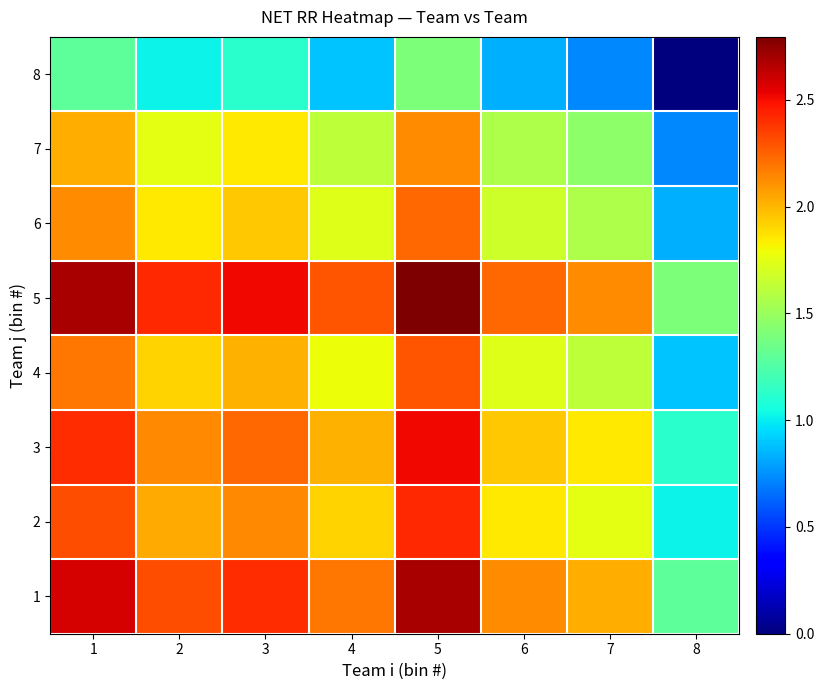

Reading left to right, extract all data points from this chart.

1: 1=2.6	2=2.3	3=2.4	4=2.2	5=2.7	6=2.1	7=2.0	8=1.3
2: 1=2.3	2=2.0	3=2.1	4=1.9	5=2.4	6=1.9	7=1.7	8=1.0
3: 1=2.4	2=2.1	3=2.2	4=2.0	5=2.5	6=2.0	7=1.8	8=1.1
4: 1=2.2	2=1.9	3=2.0	4=1.8	5=2.3	6=1.7	7=1.6	8=0.9
5: 1=2.7	2=2.4	3=2.5	4=2.3	5=2.8	6=2.2	7=2.1	8=1.4
6: 1=2.1	2=1.9	3=2.0	4=1.7	5=2.2	6=1.7	7=1.6	8=0.8
7: 1=2.0	2=1.7	3=1.8	4=1.6	5=2.1	6=1.6	7=1.5	8=0.7
8: 1=1.3	2=1.0	3=1.1	4=0.9	5=1.4	6=0.8	7=0.7	8=0.0